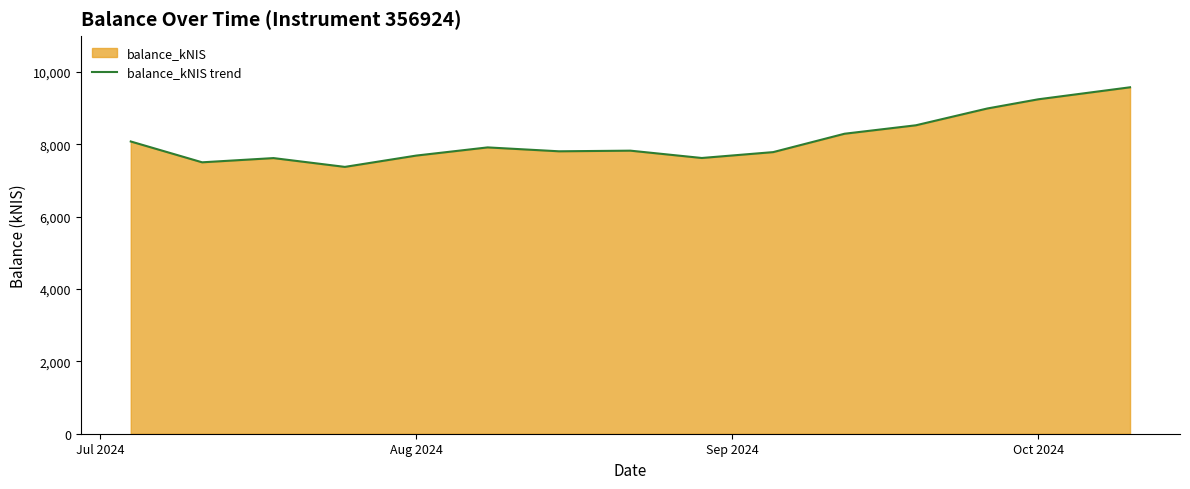

What is the value of the 6th point from the left?

7917.9